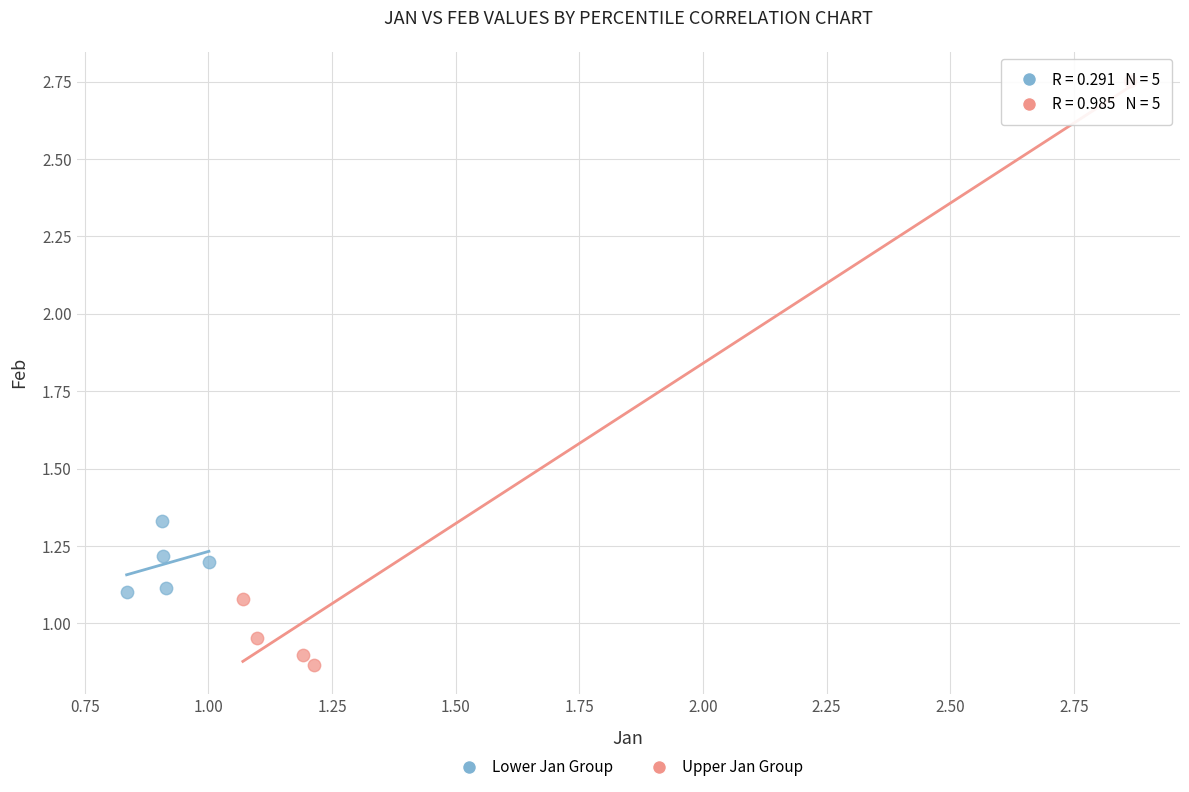

Which series reaches the minimum Y coordinate?

Upper Jan Group